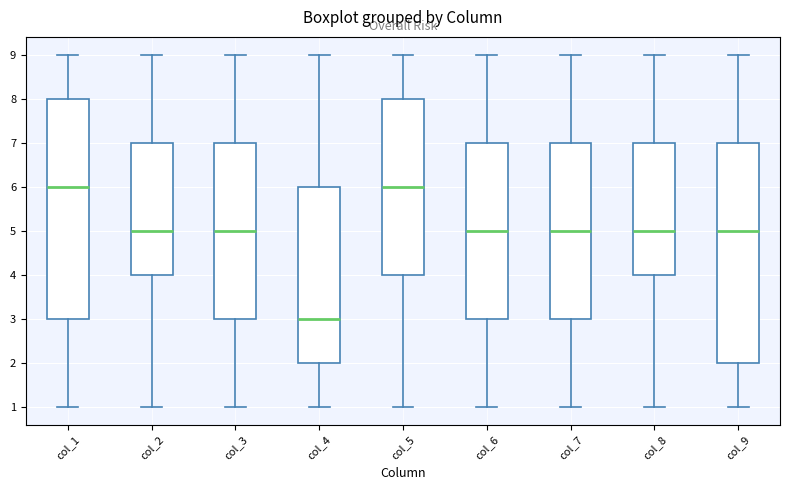

Where does the median line of the box for col_7 sit on the y-axis? The values are not printed on the chart, so give them approximately, as read against the axis.

5